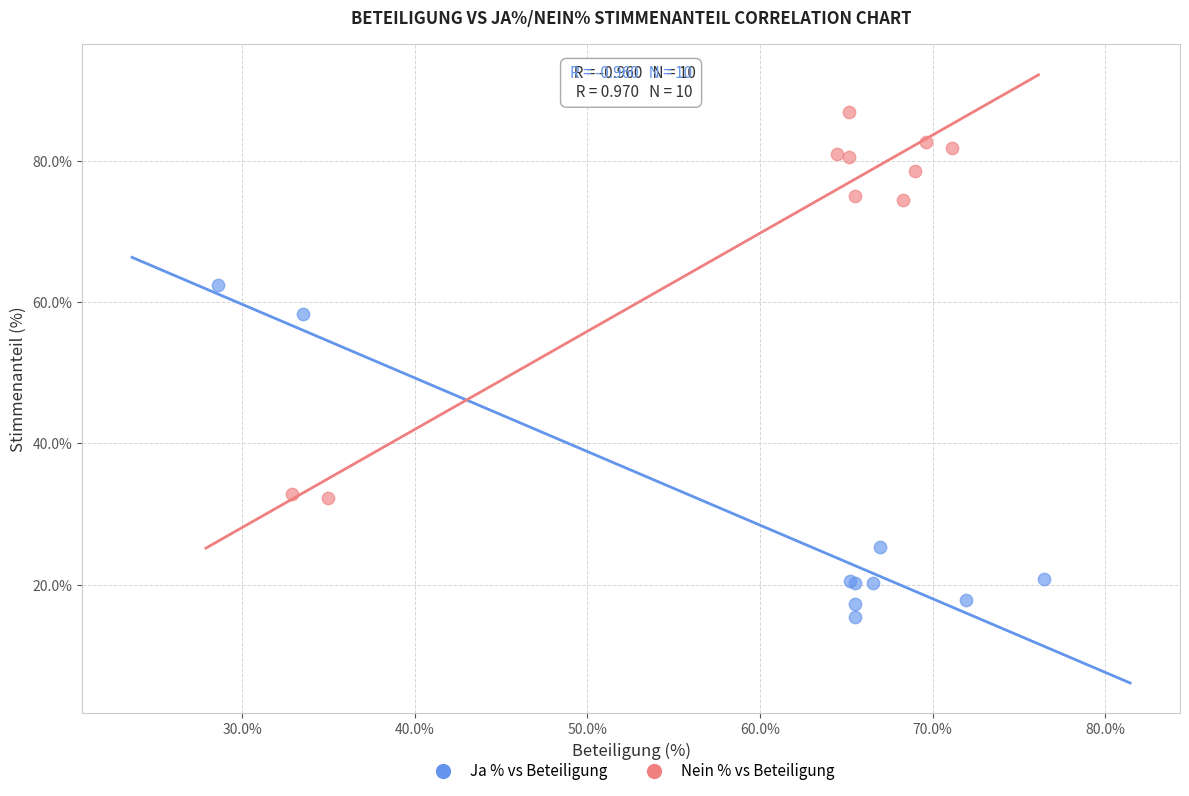

Which series reaches the minimum Y coordinate?

Ja % vs Beteiligung